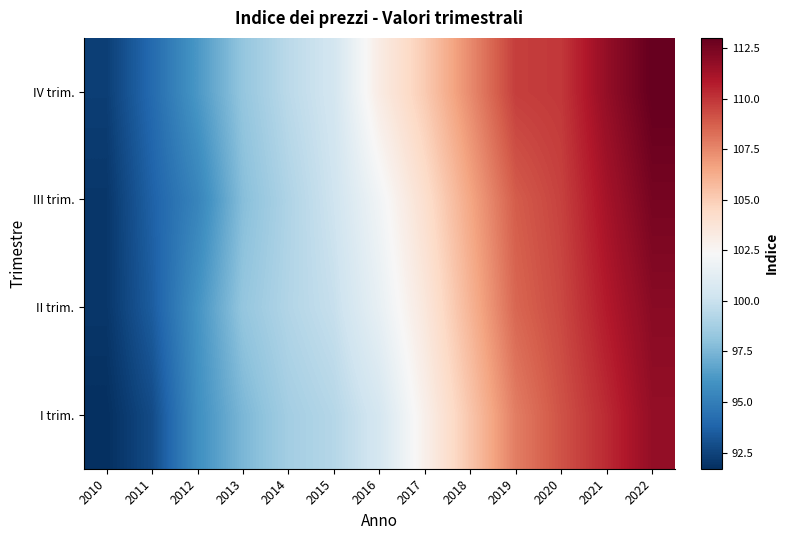

What is the minimum value shown in the chart?

91.7